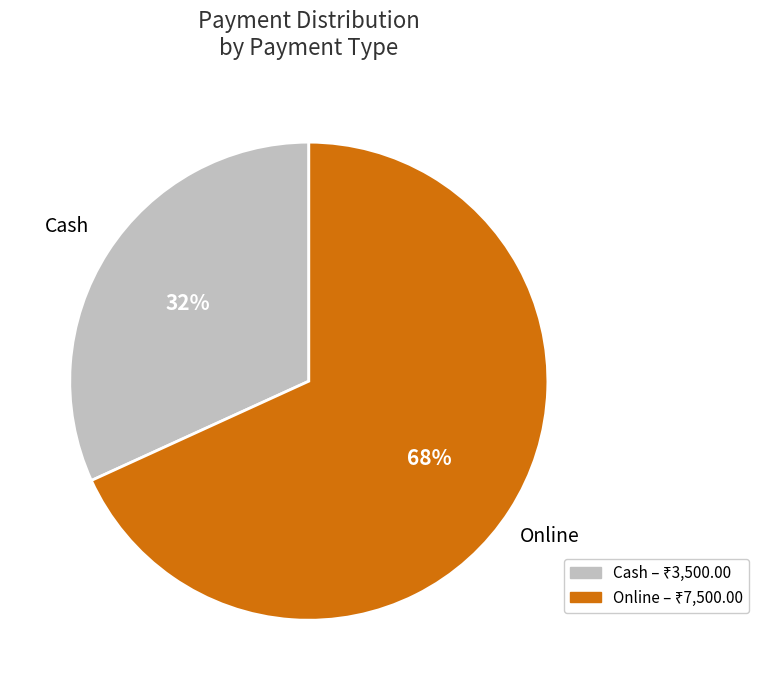

What is the ratio of the value at Online to the value at Cash?

2.1